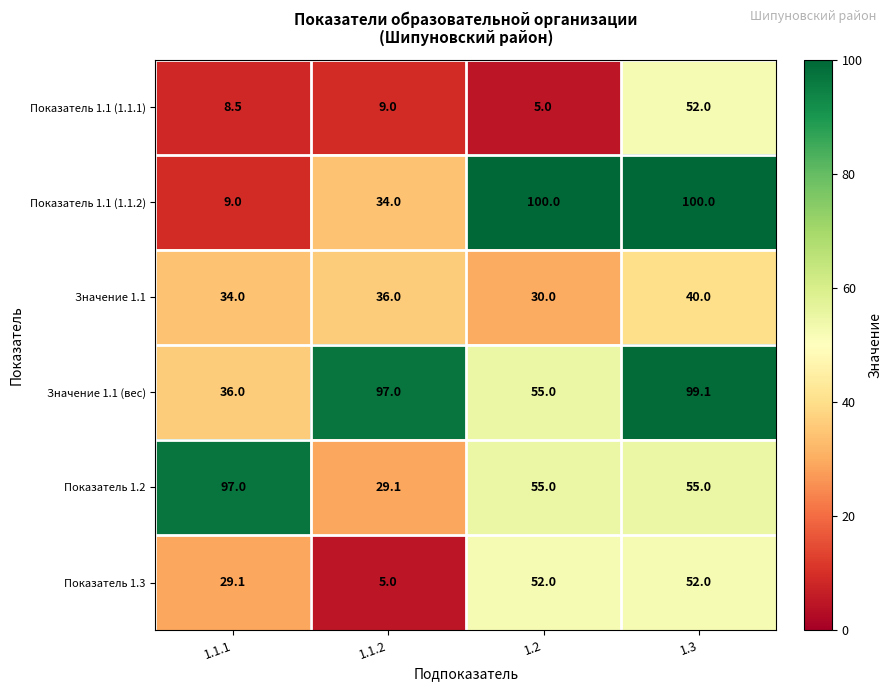

Where is Показатель 1.1 (1.1.2) nearest to the value 54?

1.1.2